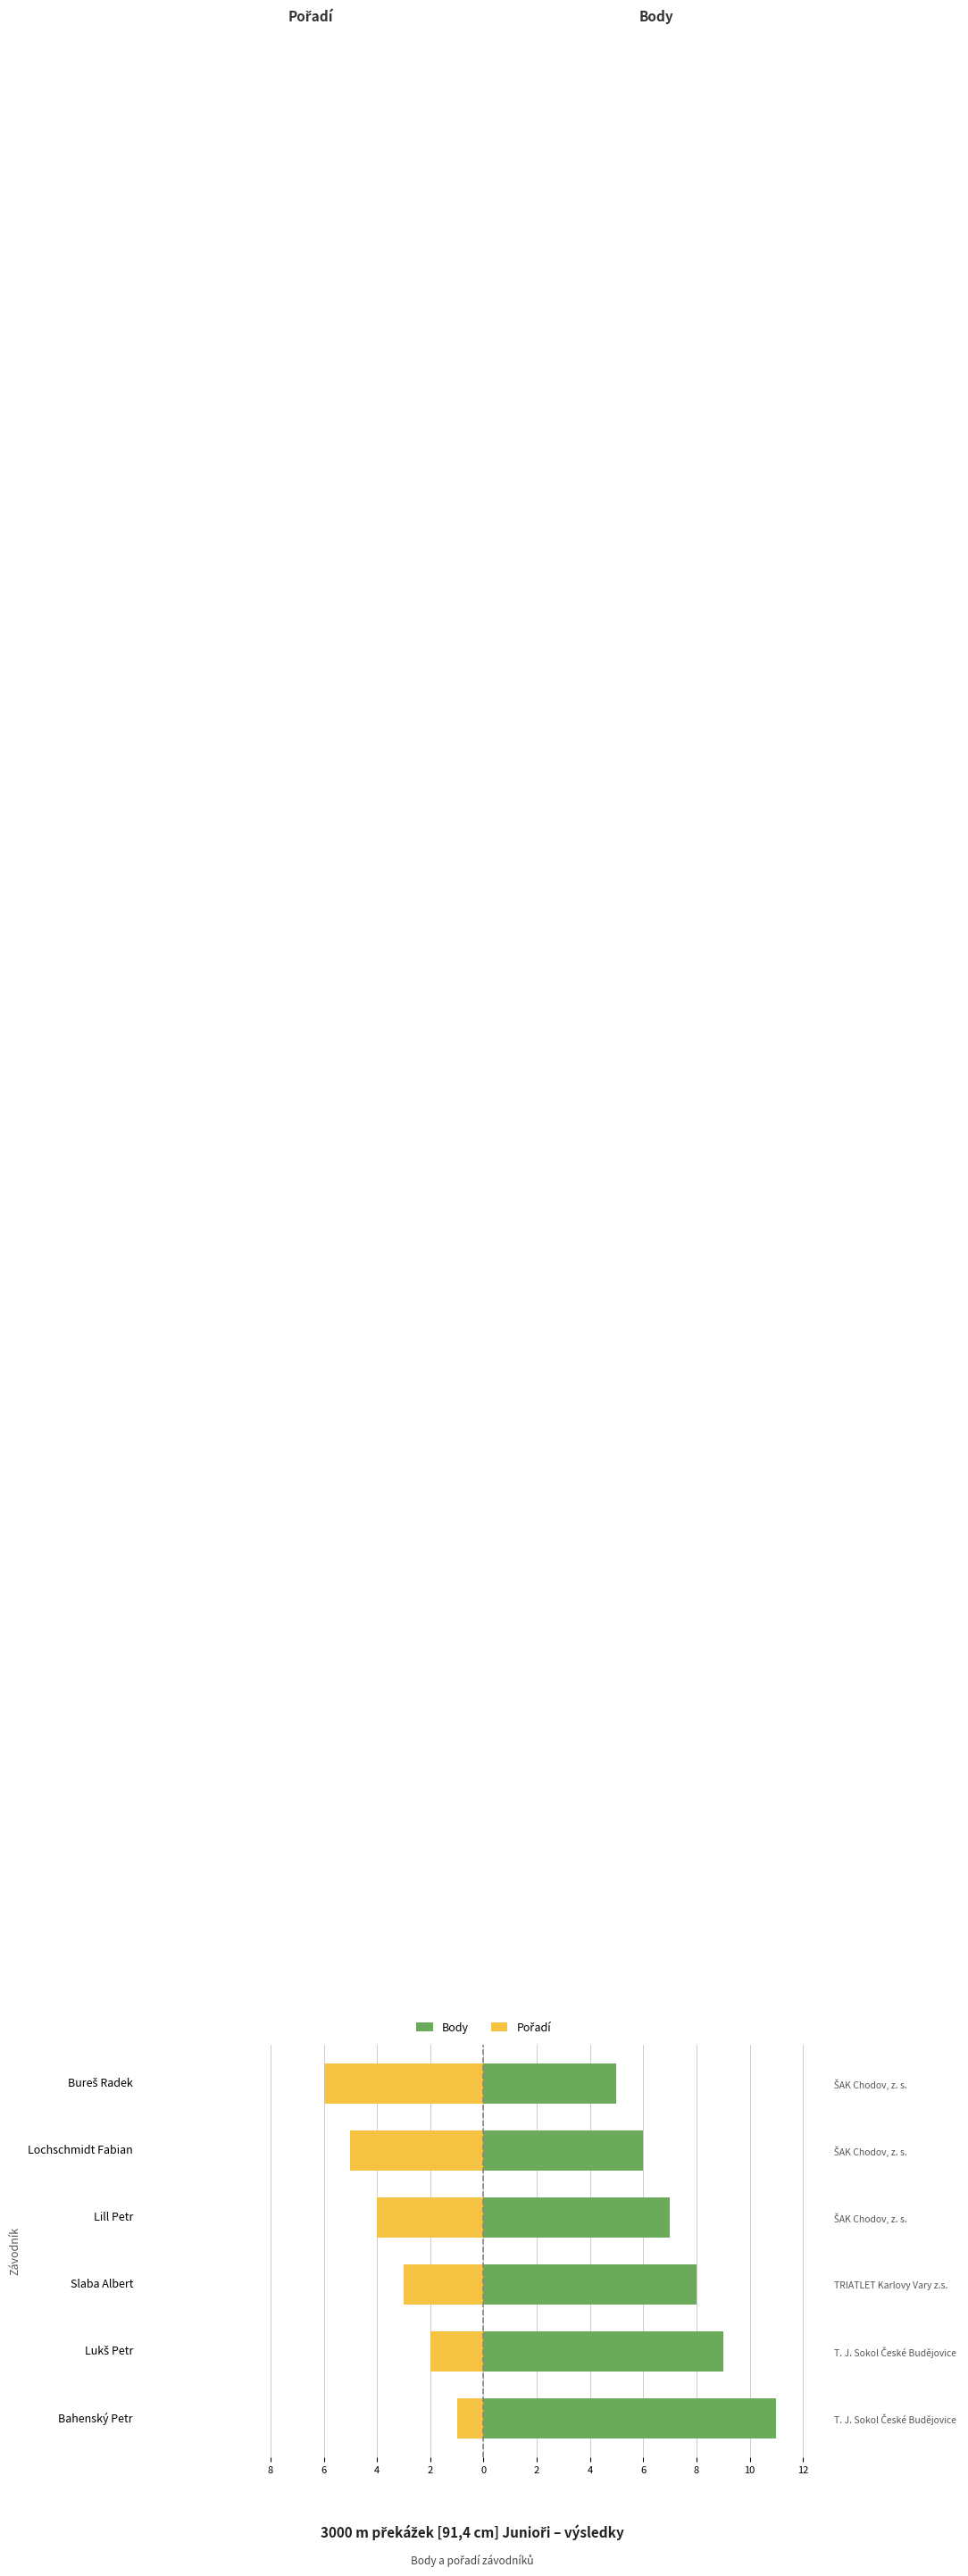

How many Pořadí values are between -5 and -2?

4